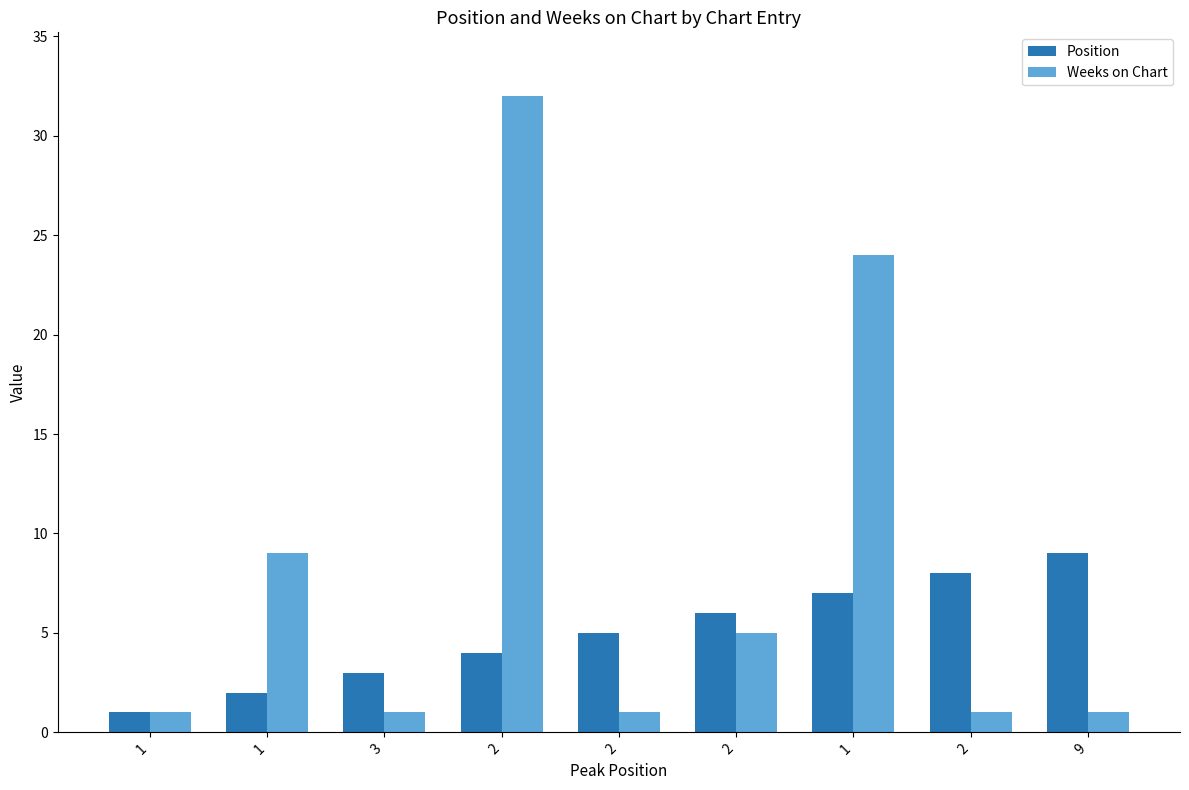

How many distinct data groups are displayed?

2